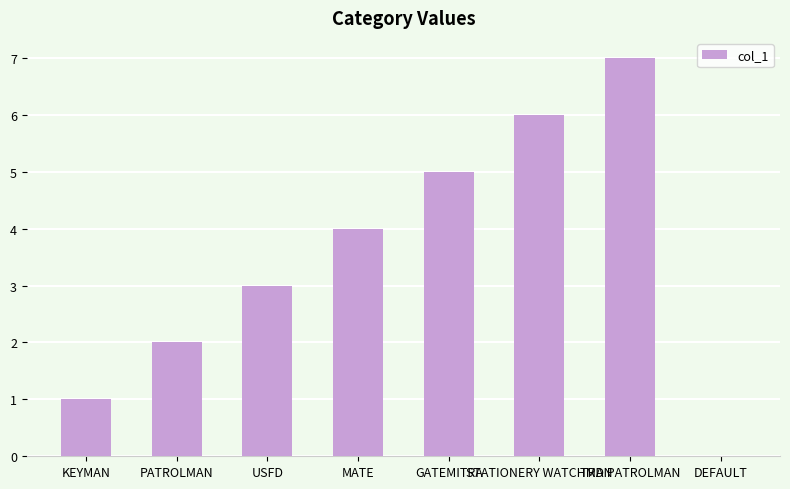

What is the sum of all values?

28